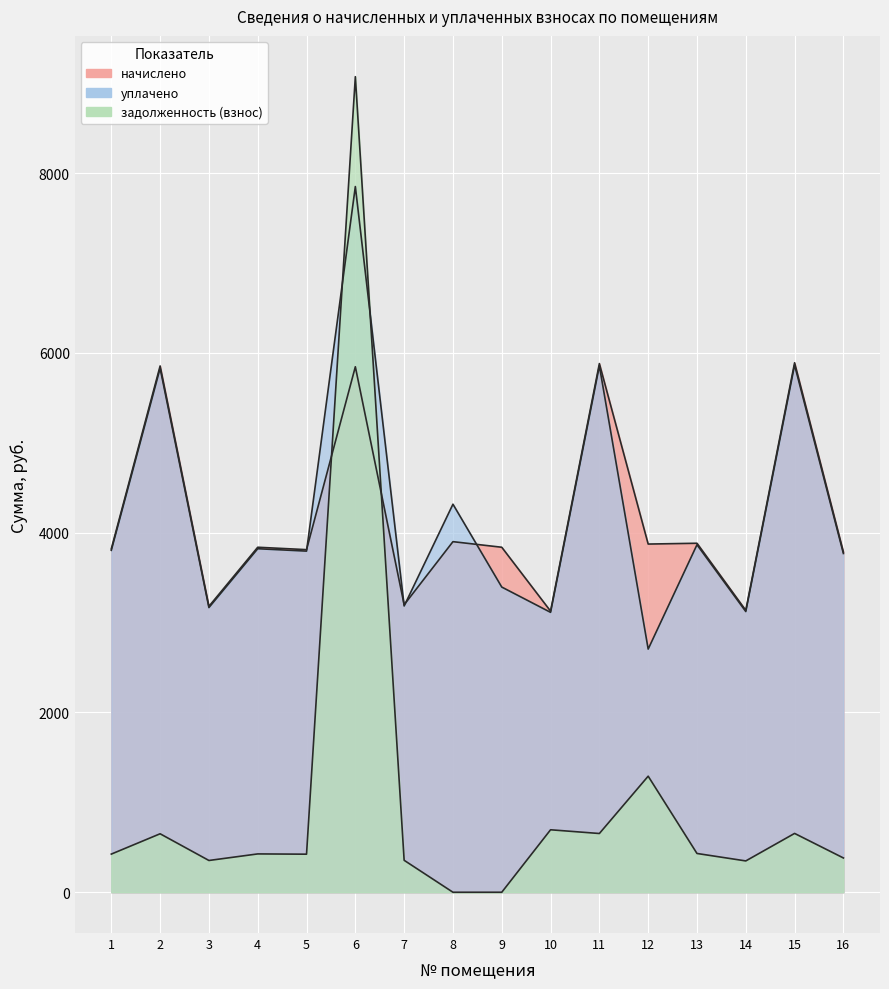

What is the average value of the уплачено series?

4215.8